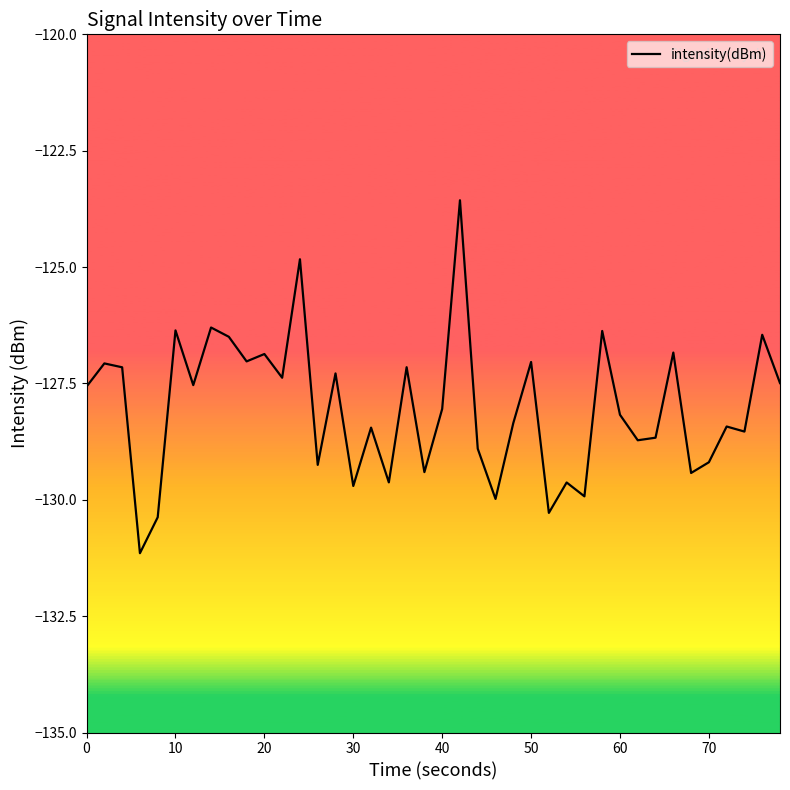

What is the difference between the maximum and minimum values?

7.6